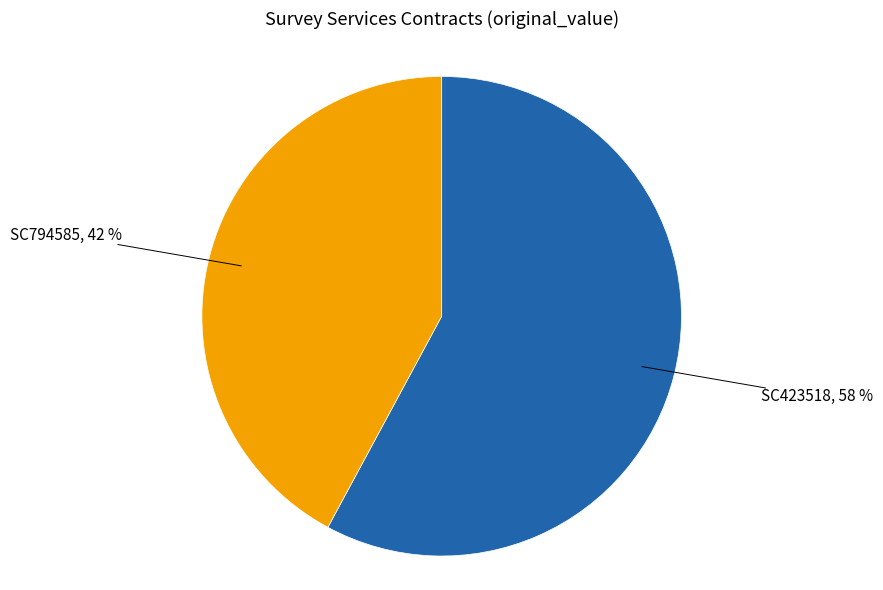

Does any single category account for the majority?

Yes